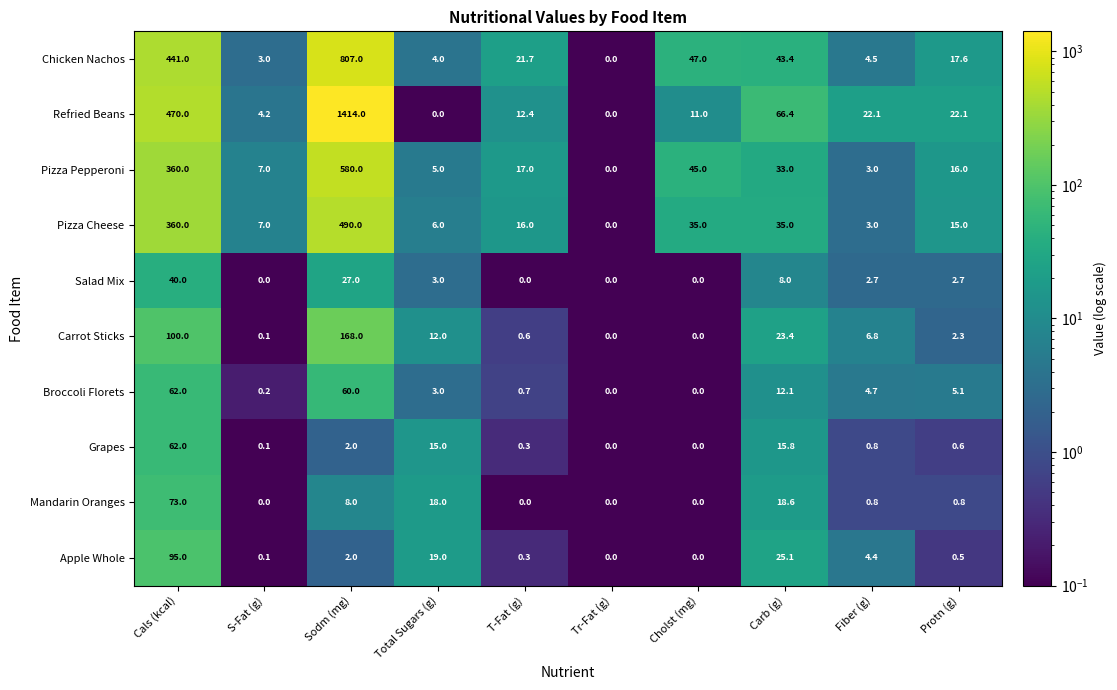

What is the greatest value displayed?

1414.0